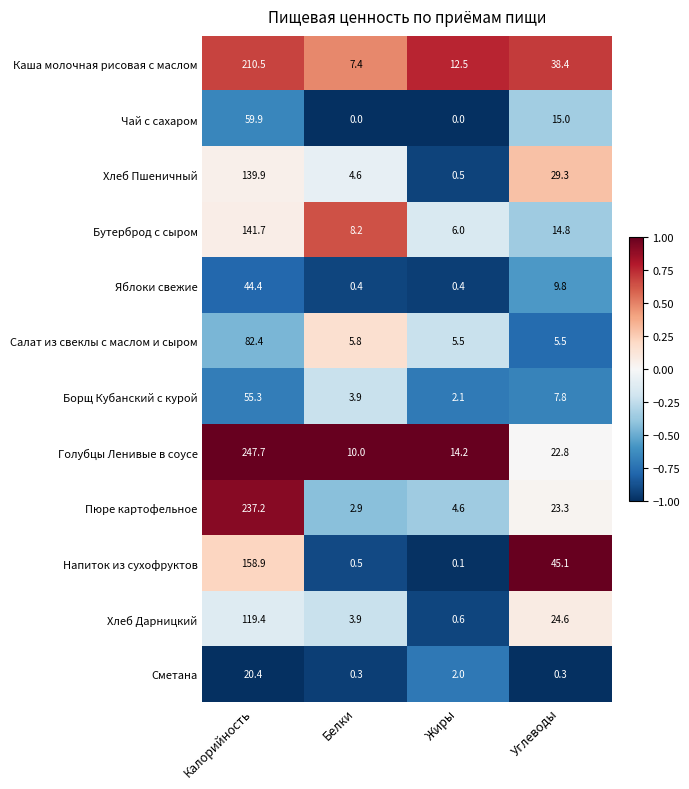

How many values in the Пюре картофельное series are below 23?

2